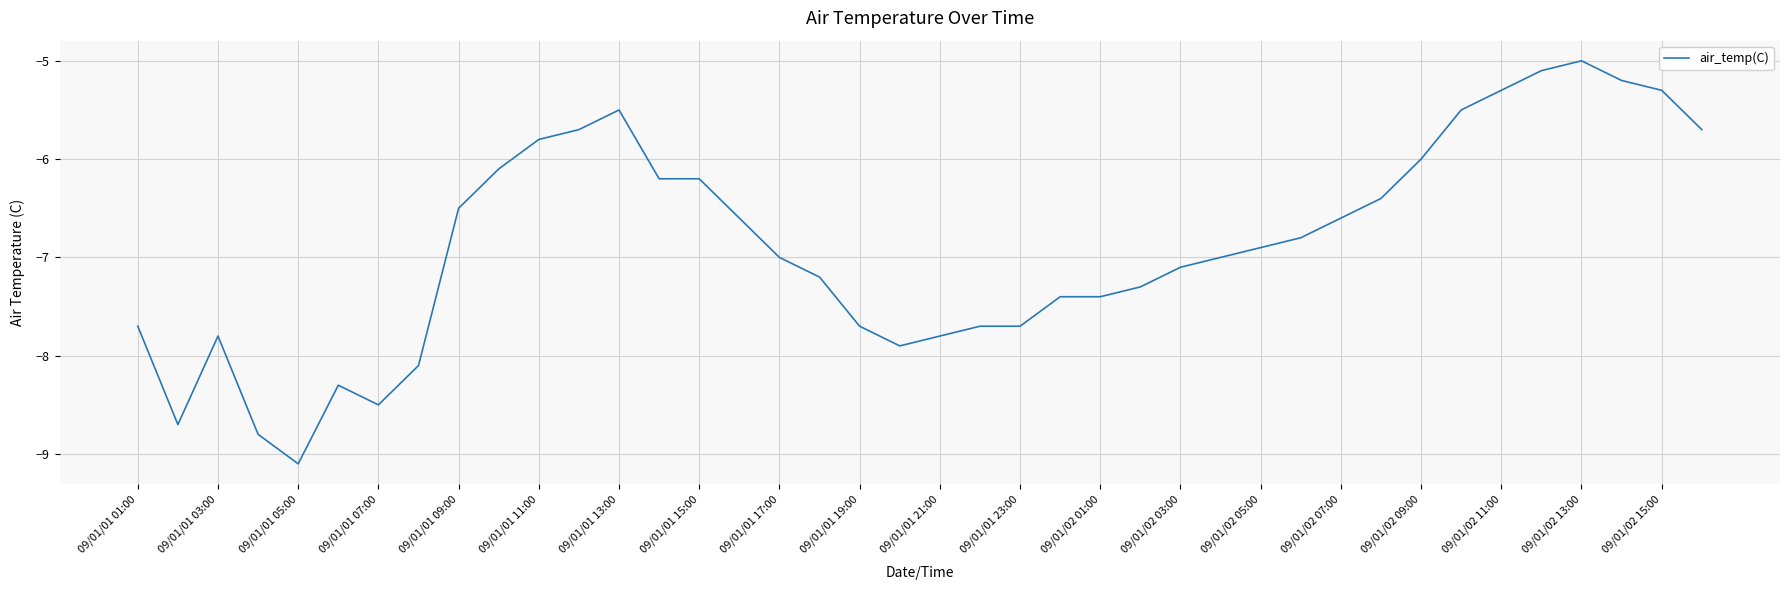

What is the difference between the second highest and second lowest values?

3.7